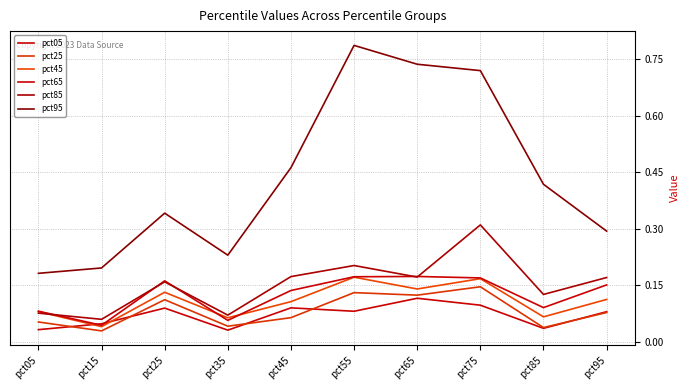

Where is the first local maximum for pct85?

pct25